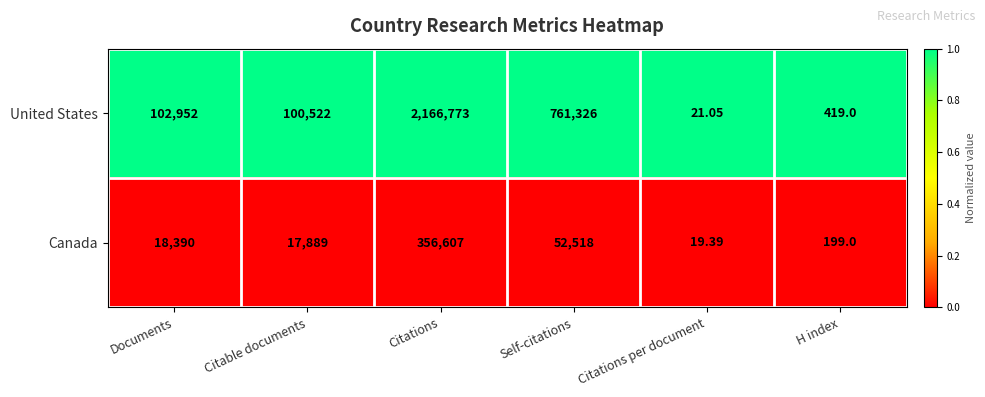

At which label does United States reach its peak?

Citations